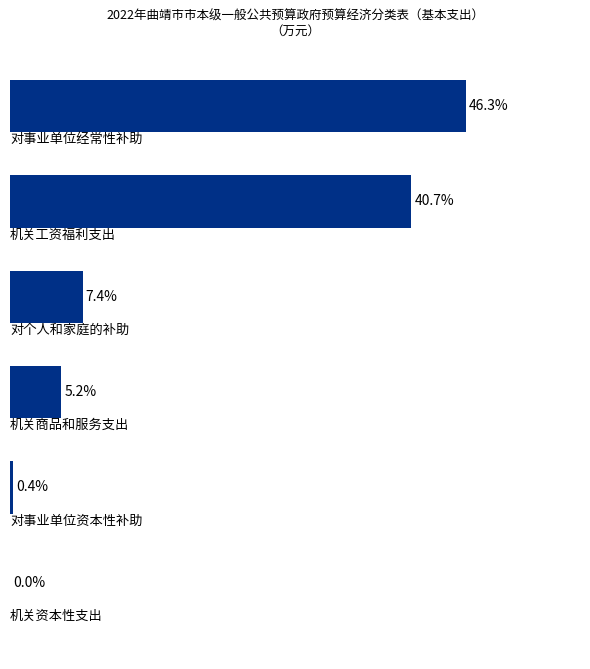

Are the bars horizontal?

Yes